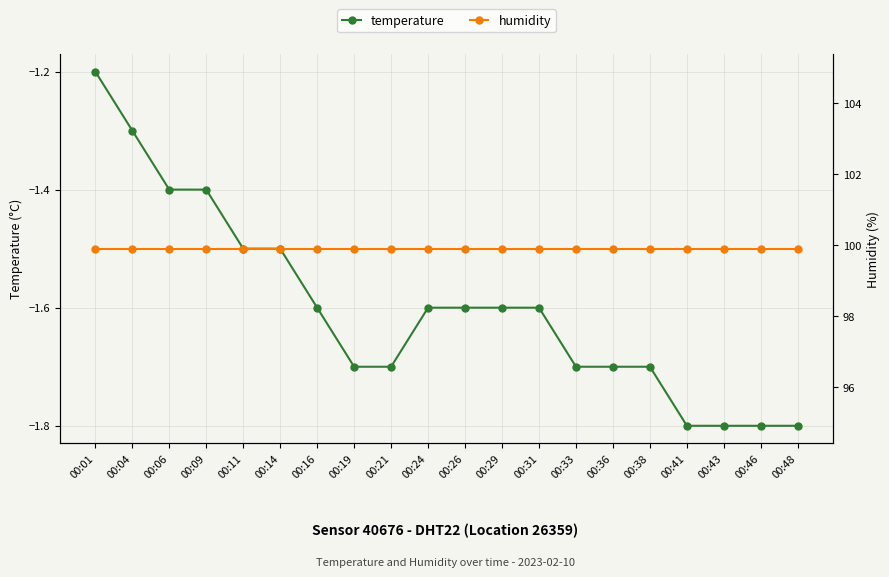

How many lines are shown in the chart?

2